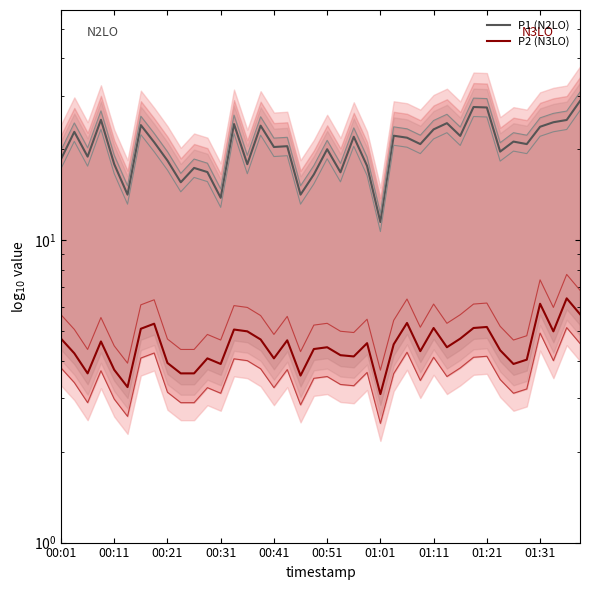

Which series changed the most between 01:21 and 14?

P2 (N3LO)